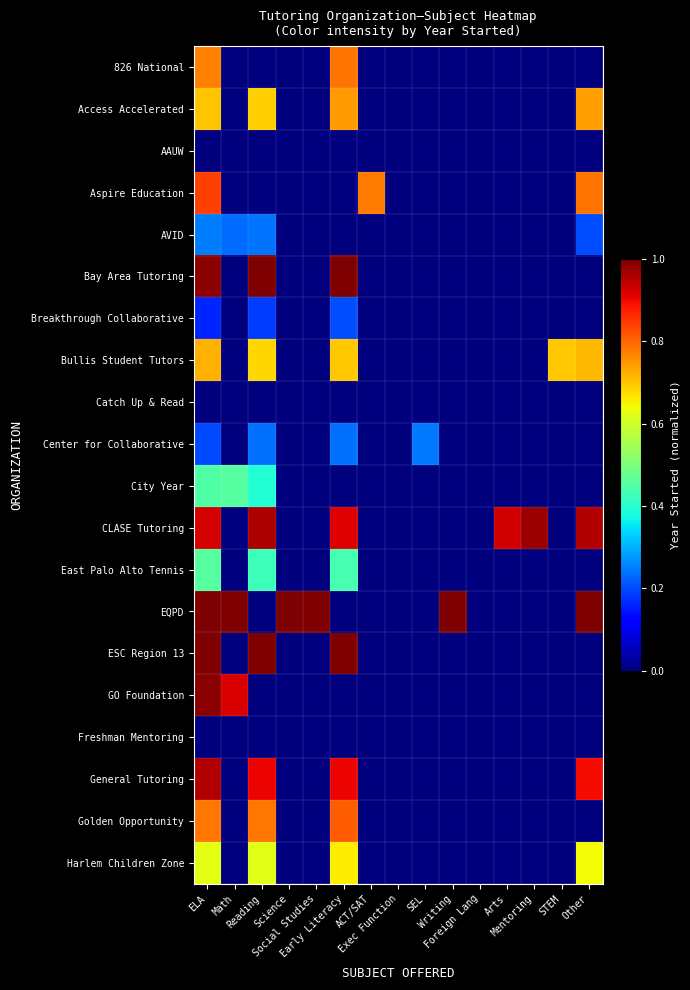

Reading right to left, what are all the values shown in this chart?

826 National: Other=0.0	STEM=0.0	Mentoring=0.0	Arts=0.0	Foreign Lang=0.0	Writing=0.0	SEL=0.0	Exec Function=0.0	ACT/SAT=0.0	Early Literacy=0.8	Social Studies=0.0	Science=0.0	Reading=0.0	Math=0.0	ELA=0.8
Access Accelerated: Other=0.7	STEM=0.0	Mentoring=0.0	Arts=0.0	Foreign Lang=0.0	Writing=0.0	SEL=0.0	Exec Function=0.0	ACT/SAT=0.0	Early Literacy=0.7	Social Studies=0.0	Science=0.0	Reading=0.7	Math=0.0	ELA=0.7
AAUW: Other=0.0	STEM=0.0	Mentoring=0.0	Arts=0.0	Foreign Lang=0.0	Writing=0.0	SEL=0.0	Exec Function=0.0	ACT/SAT=0.0	Early Literacy=0.0	Social Studies=0.0	Science=0.0	Reading=0.0	Math=0.0	ELA=0.0
Aspire Education: Other=0.8	STEM=0.0	Mentoring=0.0	Arts=0.0	Foreign Lang=0.0	Writing=0.0	SEL=0.0	Exec Function=0.0	ACT/SAT=0.8	Early Literacy=0.0	Social Studies=0.0	Science=0.0	Reading=0.0	Math=0.0	ELA=0.8
AVID: Other=0.2	STEM=0.0	Mentoring=0.0	Arts=0.0	Foreign Lang=0.0	Writing=0.0	SEL=0.0	Exec Function=0.0	ACT/SAT=0.0	Early Literacy=0.0	Social Studies=0.0	Science=0.0	Reading=0.2	Math=0.2	ELA=0.2
Bay Area Tutoring: Other=0.0	STEM=0.0	Mentoring=0.0	Arts=0.0	Foreign Lang=0.0	Writing=0.0	SEL=0.0	Exec Function=0.0	ACT/SAT=0.0	Early Literacy=1.0	Social Studies=0.0	Science=0.0	Reading=1.0	Math=0.0	ELA=1.0
Breakthrough Collaborative: Other=0.0	STEM=0.0	Mentoring=0.0	Arts=0.0	Foreign Lang=0.0	Writing=0.0	SEL=0.0	Exec Function=0.0	ACT/SAT=0.0	Early Literacy=0.2	Social Studies=0.0	Science=0.0	Reading=0.2	Math=0.0	ELA=0.2
Bullis Student Tutors: Other=0.7	STEM=0.7	Mentoring=0.0	Arts=0.0	Foreign Lang=0.0	Writing=0.0	SEL=0.0	Exec Function=0.0	ACT/SAT=0.0	Early Literacy=0.7	Social Studies=0.0	Science=0.0	Reading=0.7	Math=0.0	ELA=0.7
Catch Up & Read: Other=0.0	STEM=0.0	Mentoring=0.0	Arts=0.0	Foreign Lang=0.0	Writing=0.0	SEL=0.0	Exec Function=0.0	ACT/SAT=0.0	Early Literacy=0.0	Social Studies=0.0	Science=0.0	Reading=0.0	Math=0.0	ELA=0.0
Center for Collaborative: Other=0.0	STEM=0.0	Mentoring=0.0	Arts=0.0	Foreign Lang=0.0	Writing=0.0	SEL=0.2	Exec Function=0.0	ACT/SAT=0.0	Early Literacy=0.2	Social Studies=0.0	Science=0.0	Reading=0.2	Math=0.0	ELA=0.2
City Year: Other=0.0	STEM=0.0	Mentoring=0.0	Arts=0.0	Foreign Lang=0.0	Writing=0.0	SEL=0.0	Exec Function=0.0	ACT/SAT=0.0	Early Literacy=0.0	Social Studies=0.0	Science=0.0	Reading=0.4	Math=0.5	ELA=0.4
CLASE Tutoring: Other=1.0	STEM=0.0	Mentoring=1.0	Arts=0.9	Foreign Lang=0.0	Writing=0.0	SEL=0.0	Exec Function=0.0	ACT/SAT=0.0	Early Literacy=0.9	Social Studies=0.0	Science=0.0	Reading=1.0	Math=0.0	ELA=0.9
East Palo Alto Tennis: Other=0.0	STEM=0.0	Mentoring=0.0	Arts=0.0	Foreign Lang=0.0	Writing=0.0	SEL=0.0	Exec Function=0.0	ACT/SAT=0.0	Early Literacy=0.4	Social Studies=0.0	Science=0.0	Reading=0.4	Math=0.0	ELA=0.5
EQPD: Other=1.0	STEM=0.0	Mentoring=0.0	Arts=0.0	Foreign Lang=0.0	Writing=1.0	SEL=0.0	Exec Function=0.0	ACT/SAT=0.0	Early Literacy=0.0	Social Studies=1.0	Science=1.0	Reading=0.0	Math=1.0	ELA=1.0
ESC Region 13: Other=0.0	STEM=0.0	Mentoring=0.0	Arts=0.0	Foreign Lang=0.0	Writing=0.0	SEL=0.0	Exec Function=0.0	ACT/SAT=0.0	Early Literacy=1.0	Social Studies=0.0	Science=0.0	Reading=1.0	Math=0.0	ELA=1.0
GO Foundation: Other=0.0	STEM=0.0	Mentoring=0.0	Arts=0.0	Foreign Lang=0.0	Writing=0.0	SEL=0.0	Exec Function=0.0	ACT/SAT=0.0	Early Literacy=0.0	Social Studies=0.0	Science=0.0	Reading=0.0	Math=0.9	ELA=1.0
Freshman Mentoring: Other=0.0	STEM=0.0	Mentoring=0.0	Arts=0.0	Foreign Lang=0.0	Writing=0.0	SEL=0.0	Exec Function=0.0	ACT/SAT=0.0	Early Literacy=0.0	Social Studies=0.0	Science=0.0	Reading=0.0	Math=0.0	ELA=0.0
General Tutoring: Other=0.9	STEM=0.0	Mentoring=0.0	Arts=0.0	Foreign Lang=0.0	Writing=0.0	SEL=0.0	Exec Function=0.0	ACT/SAT=0.0	Early Literacy=0.9	Social Studies=0.0	Science=0.0	Reading=0.9	Math=0.0	ELA=1.0
Golden Opportunity: Other=0.0	STEM=0.0	Mentoring=0.0	Arts=0.0	Foreign Lang=0.0	Writing=0.0	SEL=0.0	Exec Function=0.0	ACT/SAT=0.0	Early Literacy=0.8	Social Studies=0.0	Science=0.0	Reading=0.8	Math=0.0	ELA=0.8
Harlem Children Zone: Other=0.6	STEM=0.0	Mentoring=0.0	Arts=0.0	Foreign Lang=0.0	Writing=0.0	SEL=0.0	Exec Function=0.0	ACT/SAT=0.0	Early Literacy=0.7	Social Studies=0.0	Science=0.0	Reading=0.6	Math=0.0	ELA=0.6